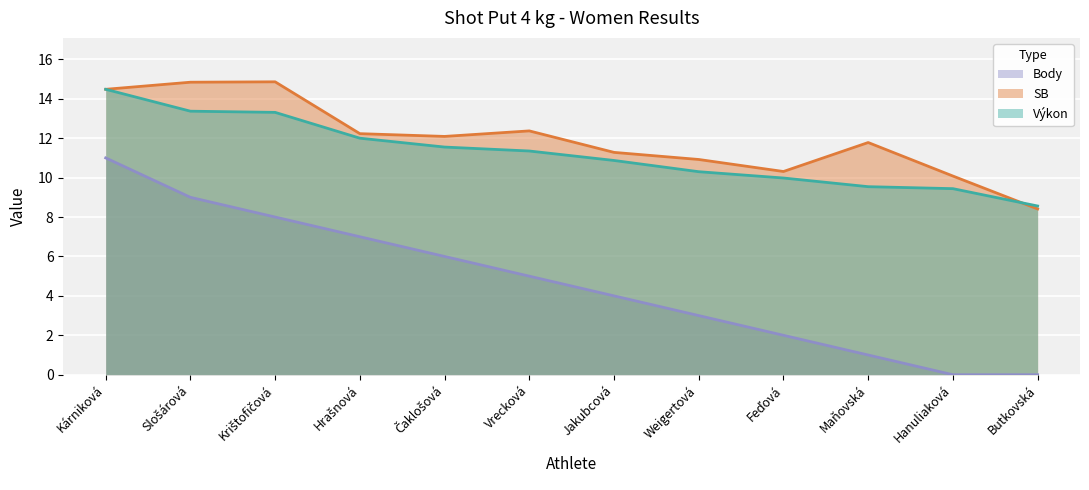

How many values in the SB series exceed 12?

6